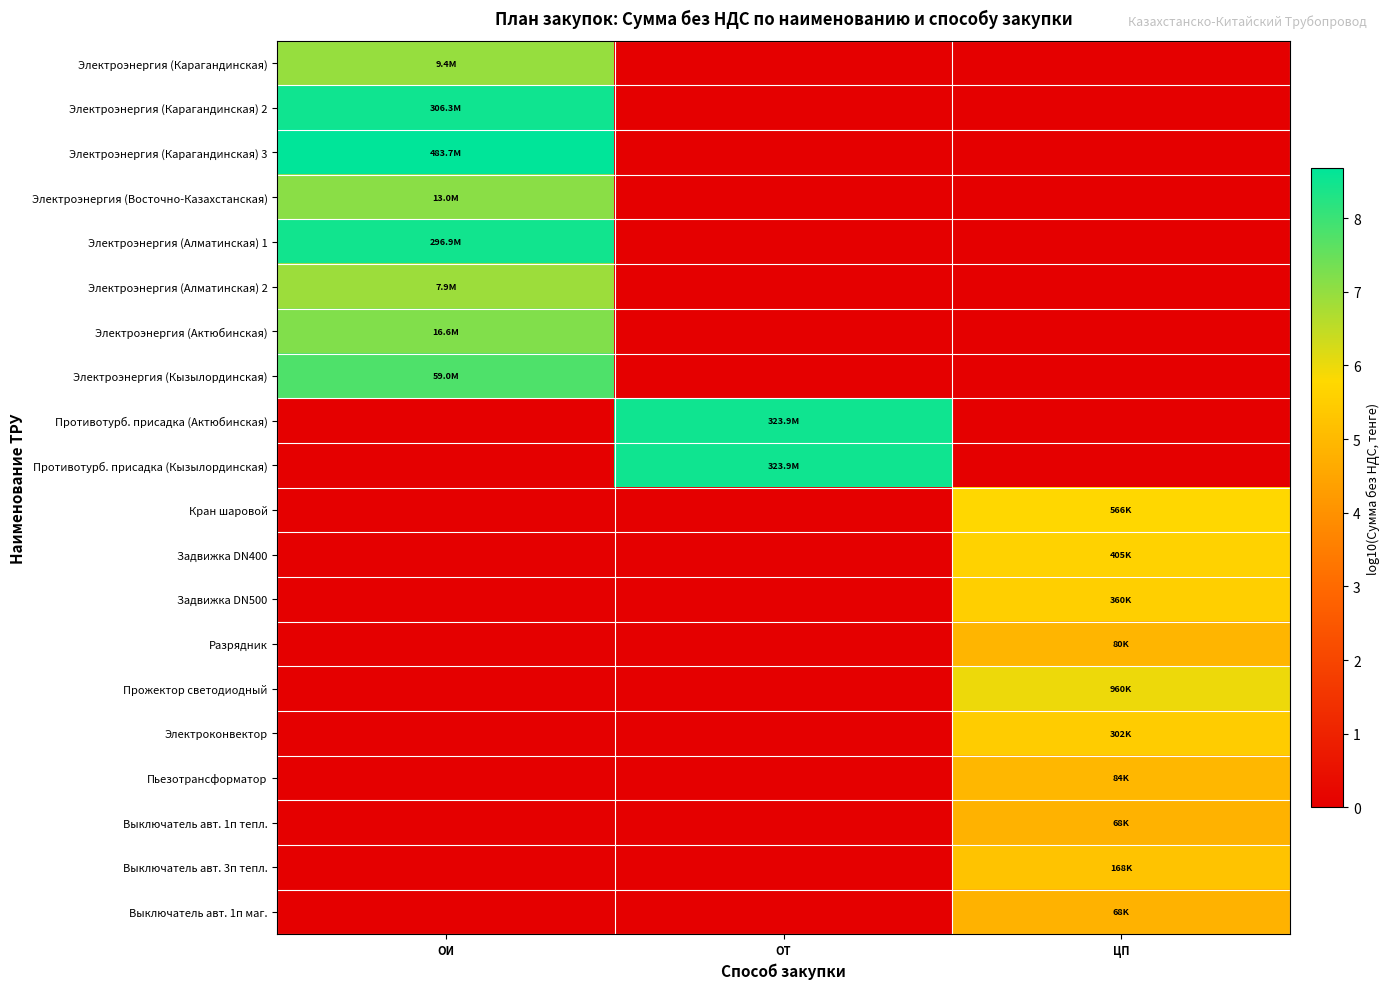

What is the difference between the highest and lowest values at ОТ?

8.5